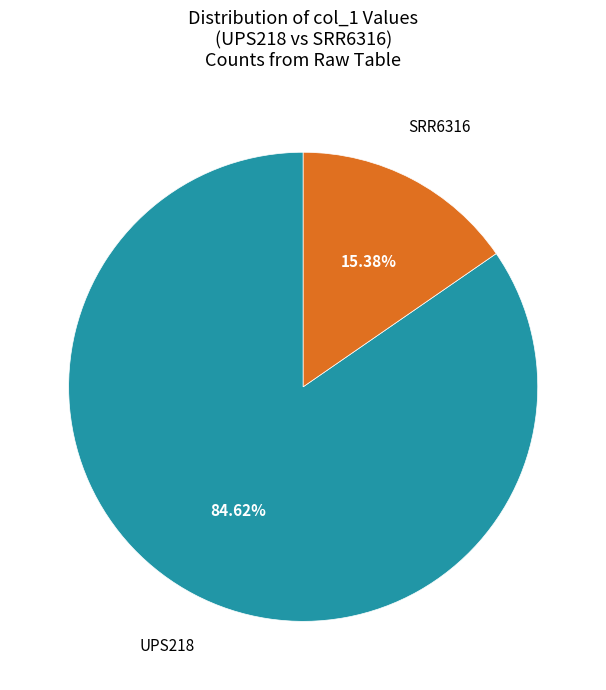

Is there a majority slice in this chart?

Yes